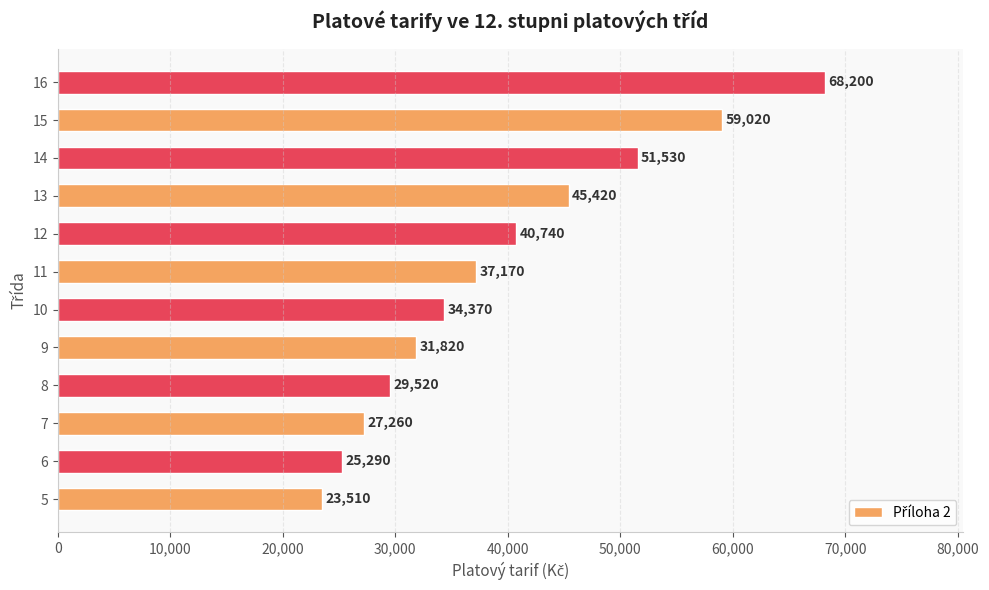

What is the change in value from 10 to 11?

+2800